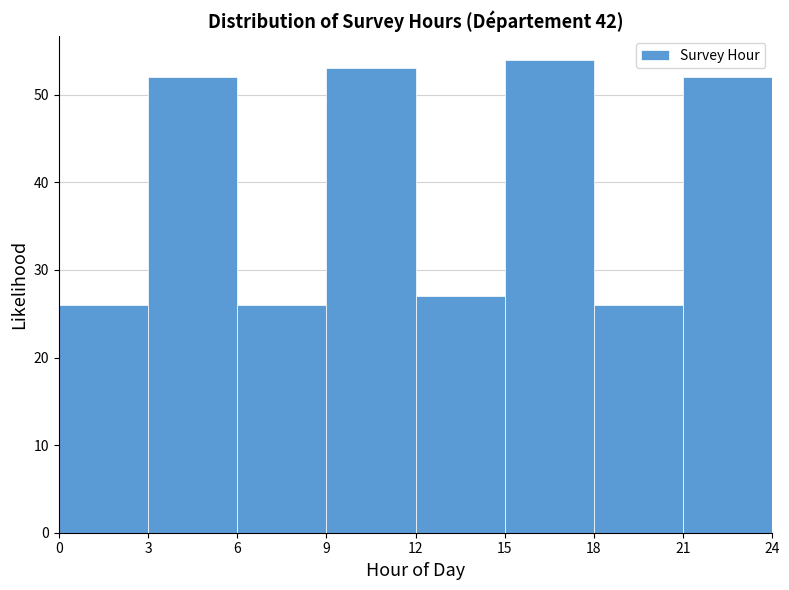

How tall is the bar that spans 18 to 21 on the x-axis? The values are not printed on the chart, so give them approximately, as read against the axis.

26